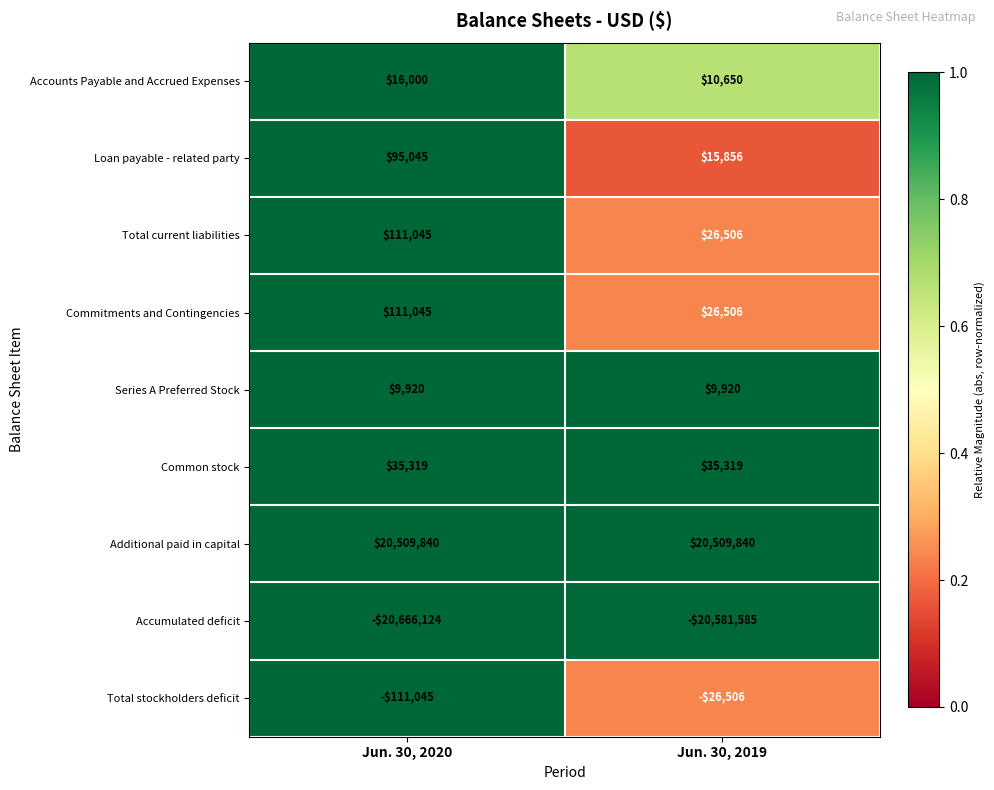

Reading left to right, list all the values displayed in this chart.

Accounts Payable and Accrued Expenses: 16000	10650
Loan payable - related party: 95045	15856
Total current liabilities: 111045	26506
Commitments and Contingencies: 111045	26506
Series A Preferred Stock: 9920	9920
Common stock: 35319	35319
Additional paid in capital: 20509840	20509840
Accumulated deficit: -20666124	-20581585
Total stockholders deficit: -111045	-26506